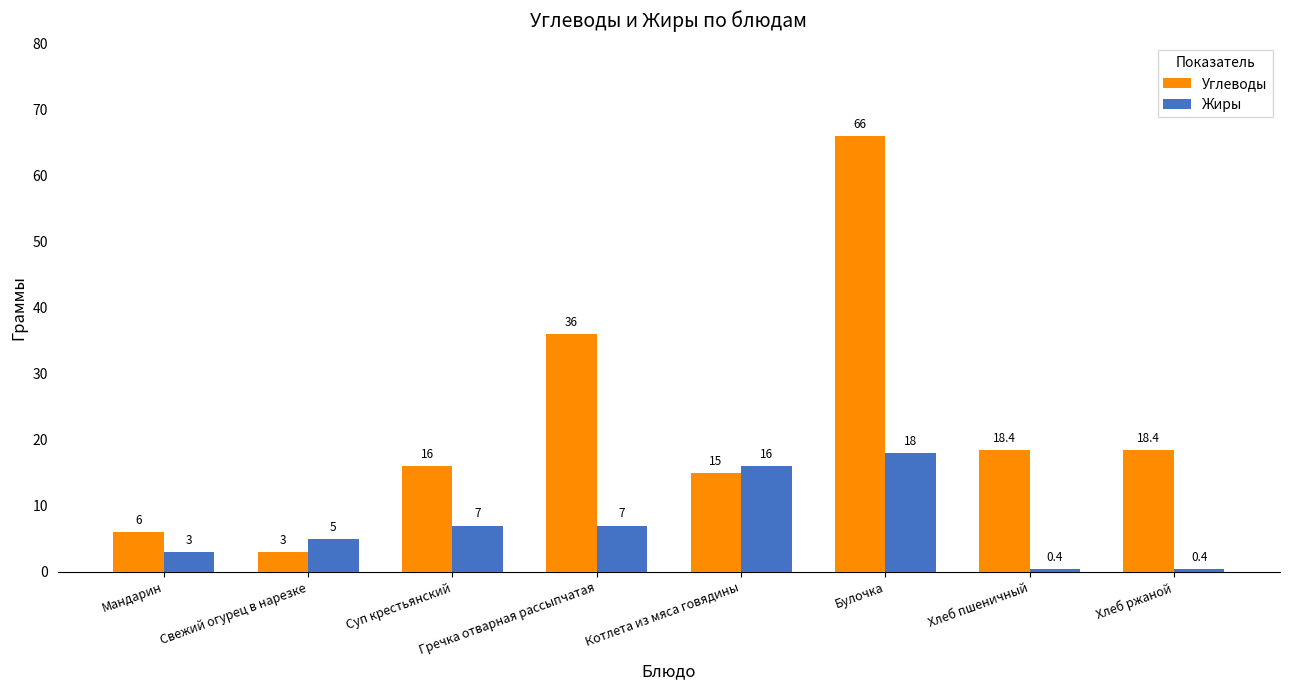

What is the smallest value displayed?

0.4